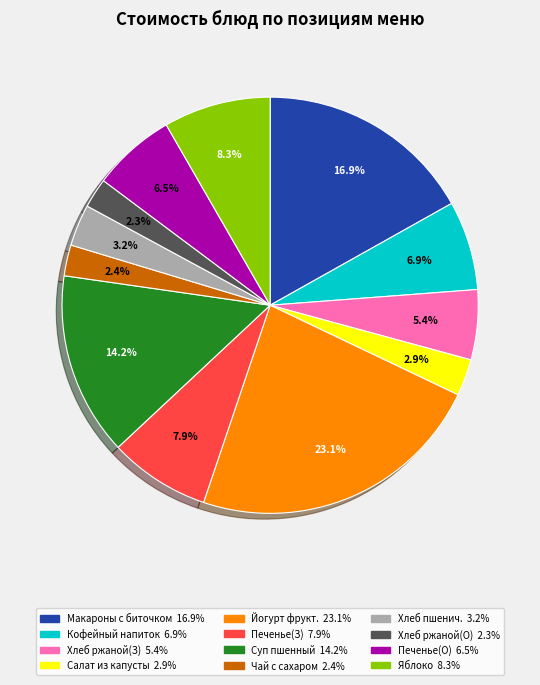

Is there a majority slice in this chart?

No